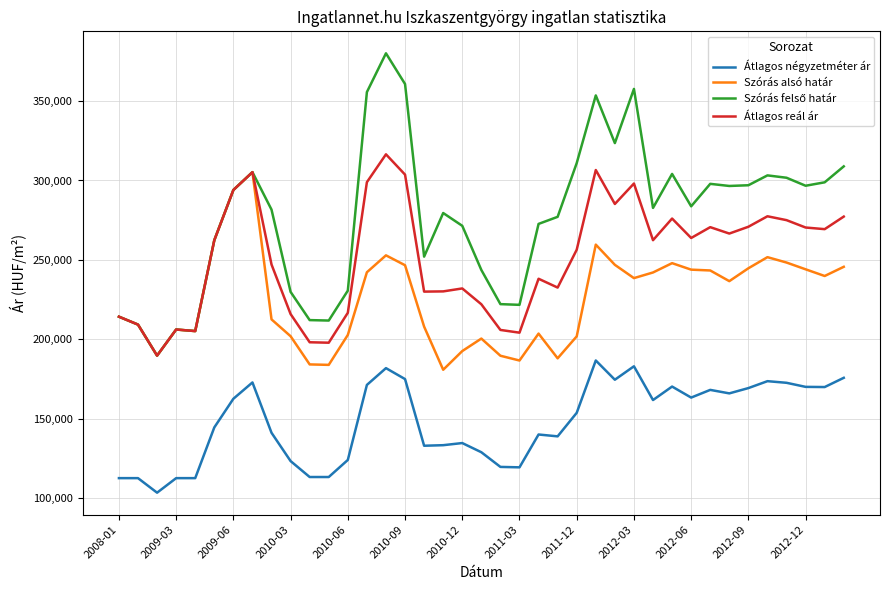

At how many categories does at least one series exceed 343424?

5